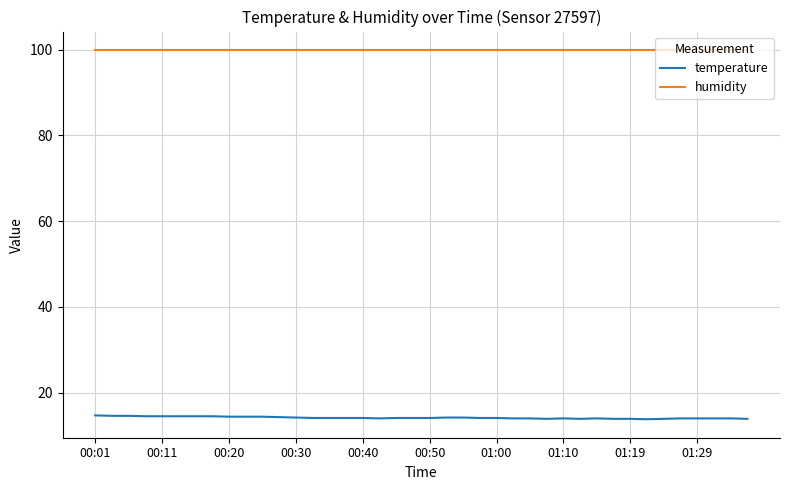

True or false: humidity and temperature cross at least once.

False